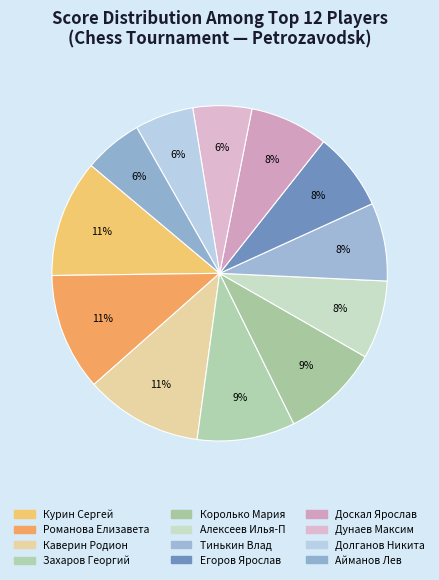

What is the ratio of the value at Королько Мария to the value at Каверин Родион?

0.8